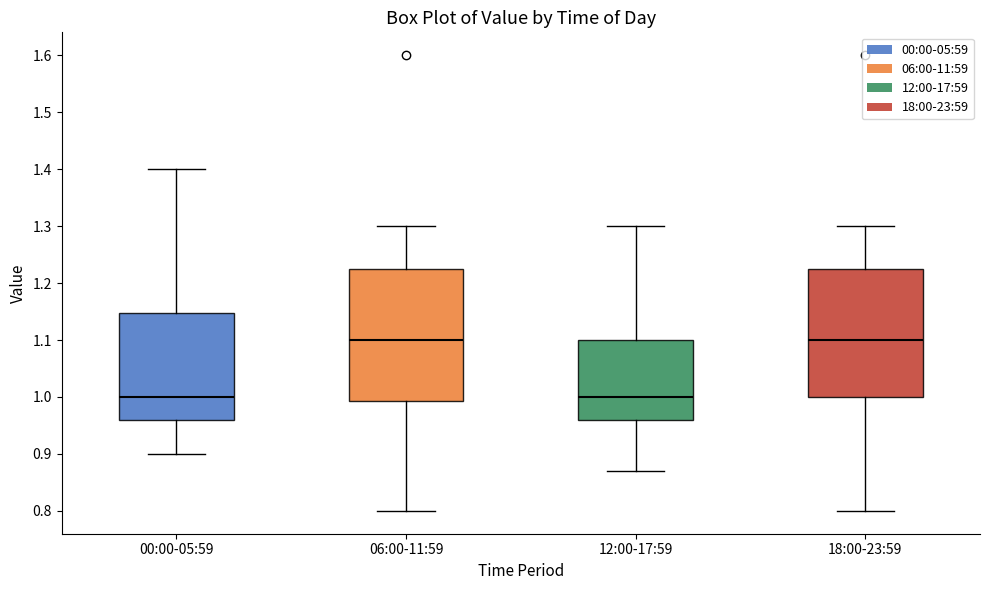

Reading left to right, read every box against the y-axis: the position of its median line, the range the box covers, and the ends of its whiskers. The values are not printed on the chart, so give them approximately, as read against the axis.

00:00-05:59: median 1.00, box 0.96 to 1.15, whiskers 0.90 to 1.40
06:00-11:59: median 1.10, box 0.99 to 1.23, whiskers 0.80 to 1.30
12:00-17:59: median 1.00, box 0.96 to 1.10, whiskers 0.87 to 1.30
18:00-23:59: median 1.10, box 1.00 to 1.23, whiskers 0.80 to 1.30